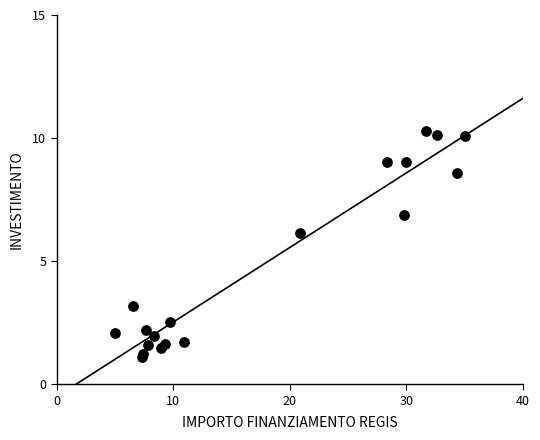

What Y value in the scatter plot is closest to 5?

6.1